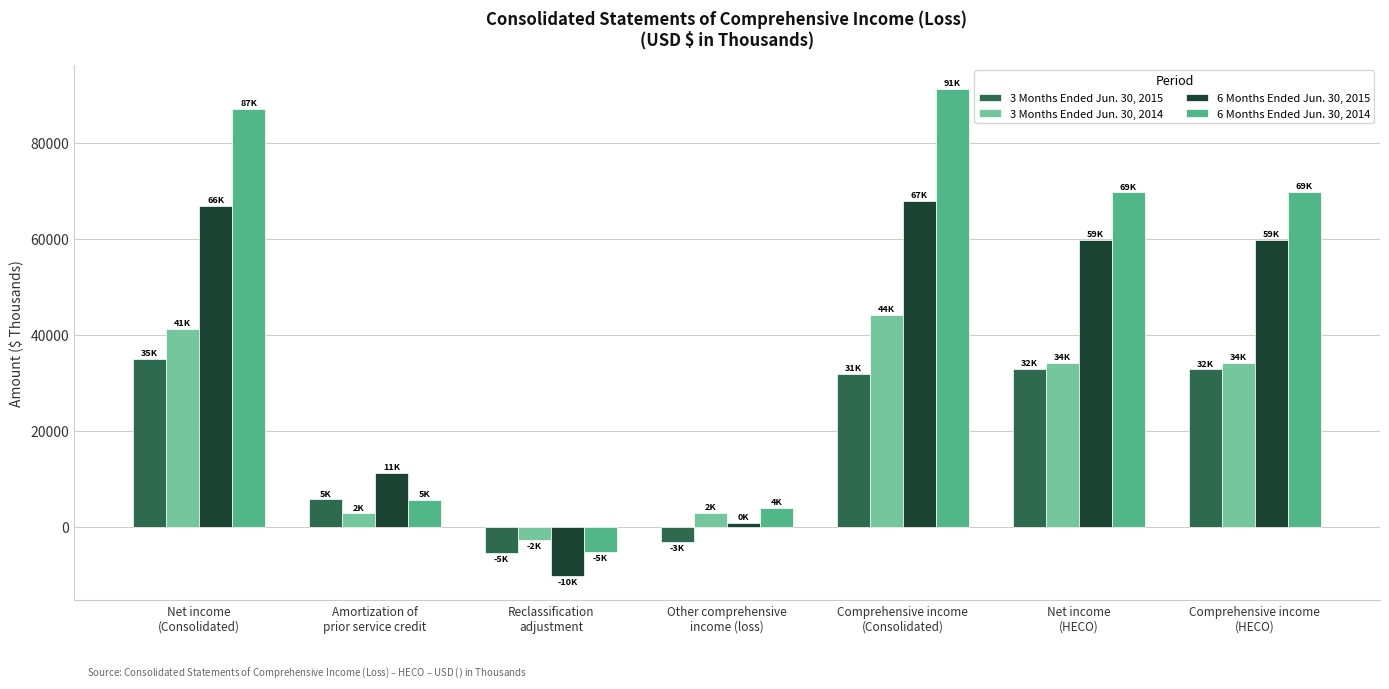

How many series are shown in this chart?

4